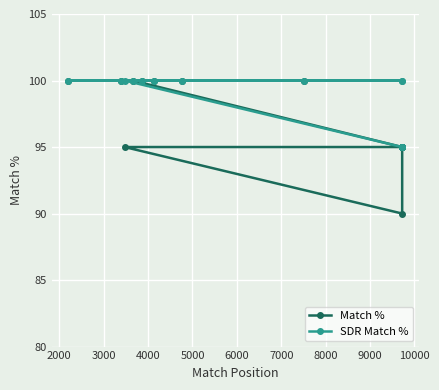

How many distinct data groups are displayed?

2